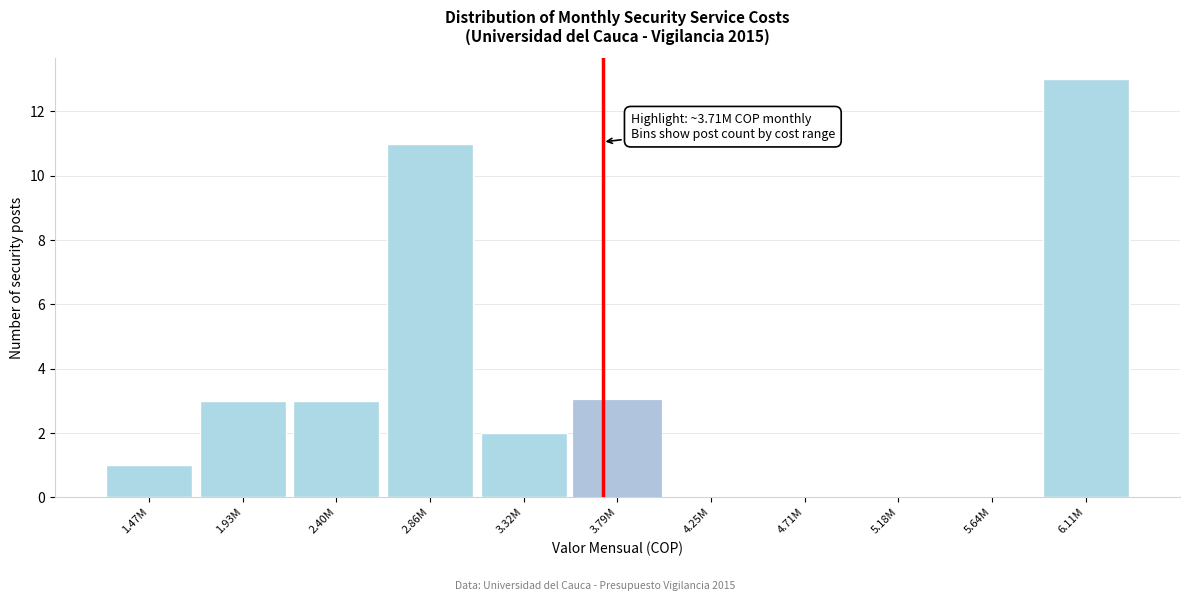

Reading left to right, what are all the values shown in this chart?

1.47M=1	1.93M=3	2.40M=3	2.86M=11	3.32M=2	3.79M=3	4.25M=0	4.71M=0	5.18M=0	5.64M=0	6.11M=13